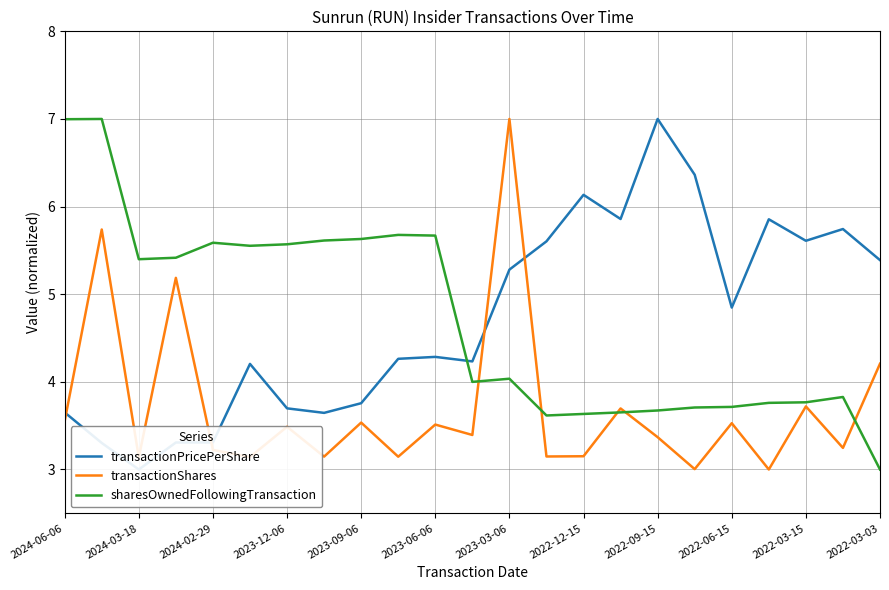

The value of transactionShares at 2024-03-18 is 0.9. True or false?

False